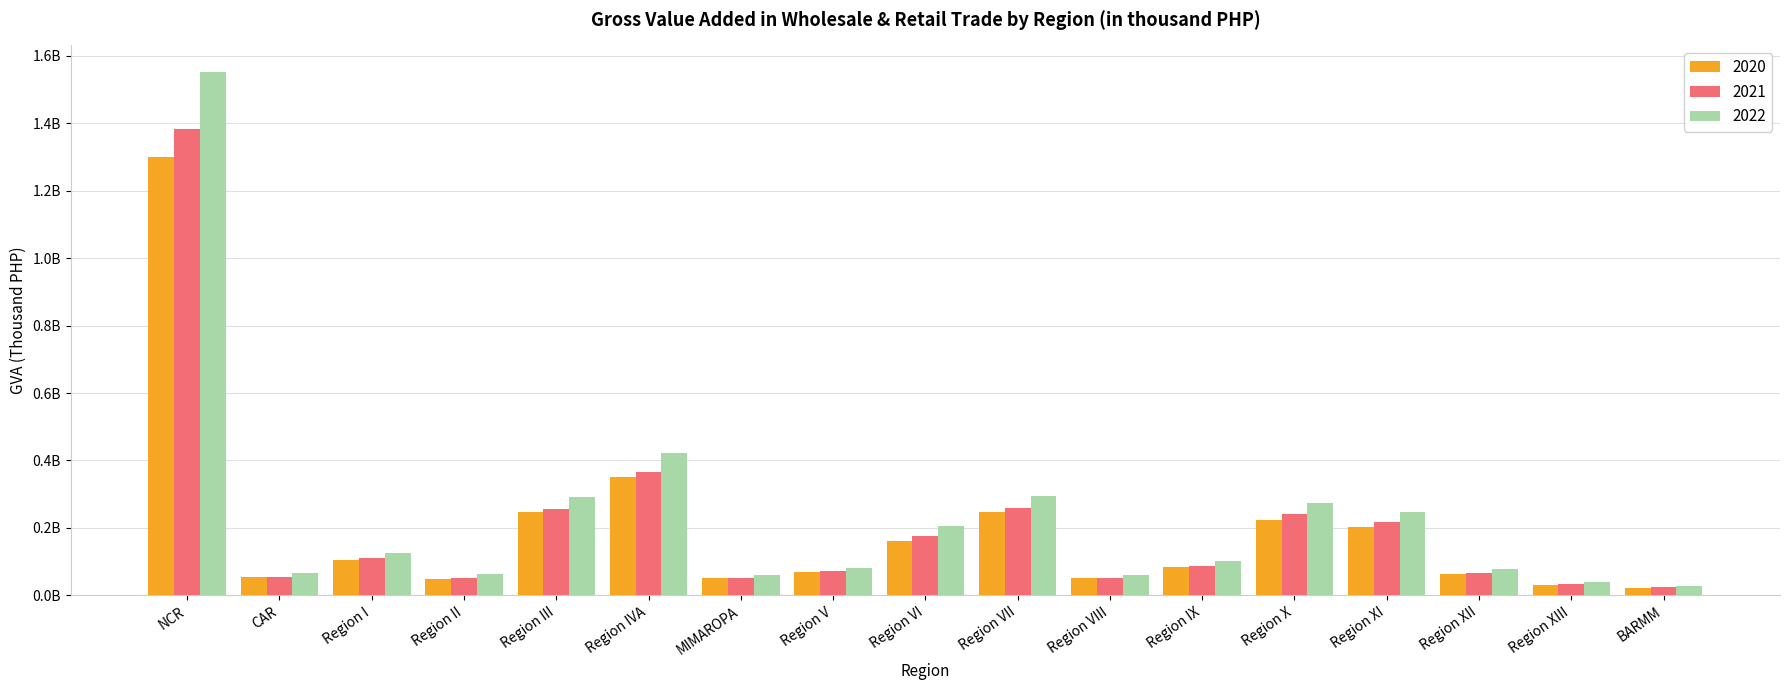

Reading left to right, transcribe all the data shown in this chart.

2020: 1301144789.7	53566246.2	105388246.3	49861154.2	247098552.6	351186625.7	51011743.8	68183049.4	162146804.8	247921470.9	50447757.2	83598533.2	224884811.1	203918087.8	62552666.8	31363189.5	23096951.7
2021: 1382042733.0	55520922.1	110522416.2	52603302.5	255013240.4	365172284.7	52617030.5	71722865.2	176218077.6	259779603.5	52582352.2	88320762.8	240304086.3	216831352.8	67014135.4	33005007.5	23524321.0
2022: 1552954037.5	64939123.7	126550835.6	62019712.6	291763812.7	420685794.1	60815049.4	81584547.3	204353100.0	294923031.4	60799234.5	102099094.9	273030137.4	247490805.0	77847997.7	38767019.1	26895733.6